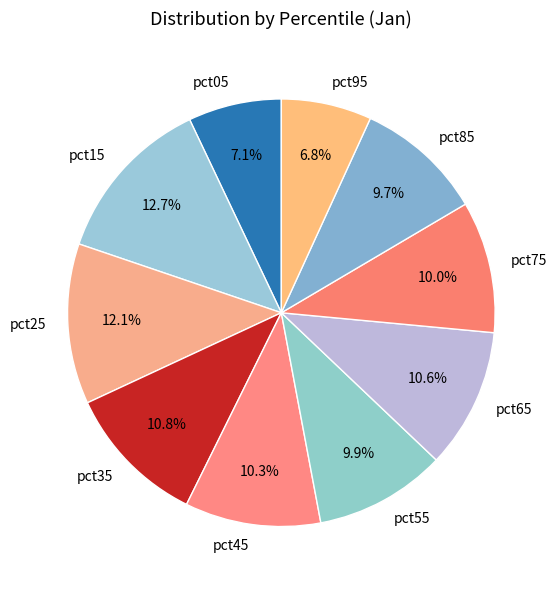

Count the number of slices in the pie.

10